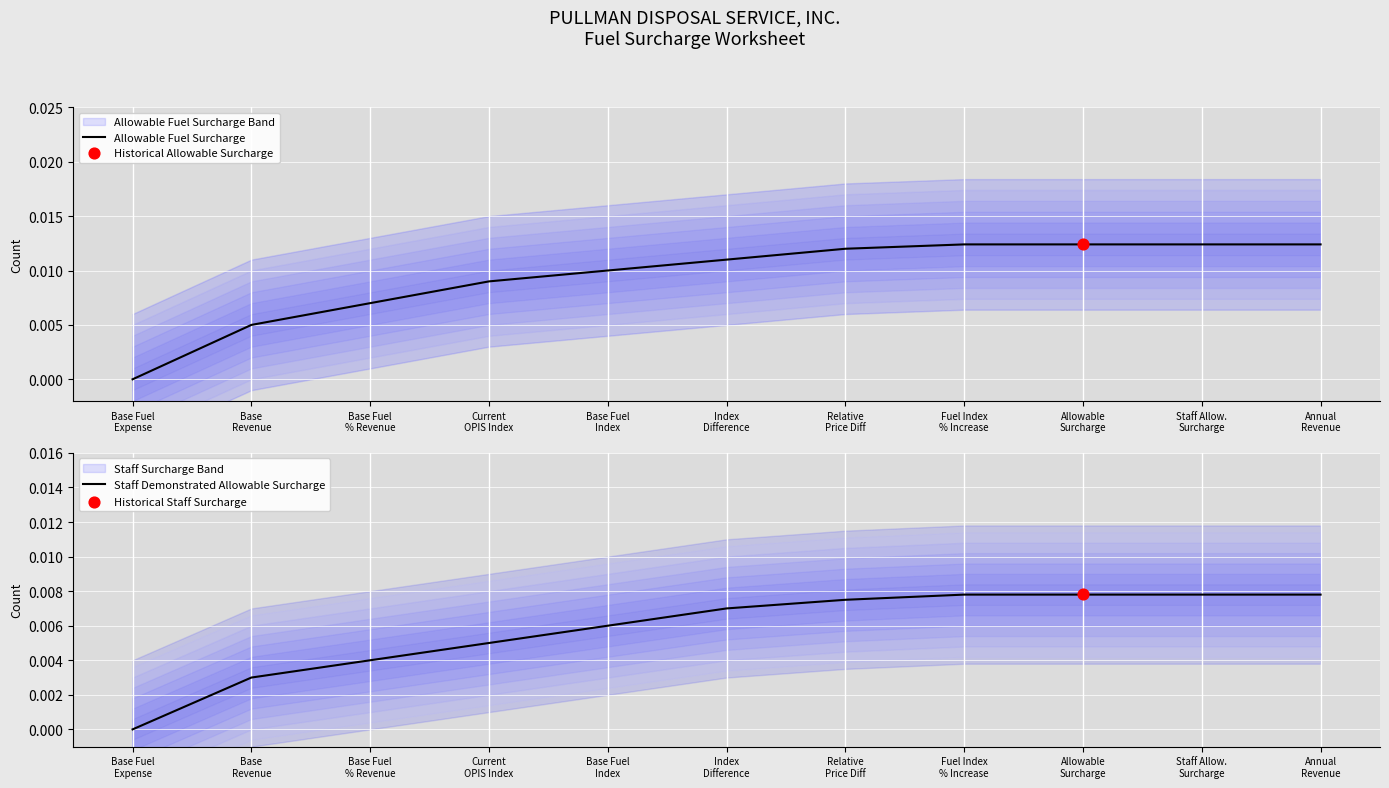

Which series reaches the minimum Y coordinate?

Allowable Fuel Surcharge